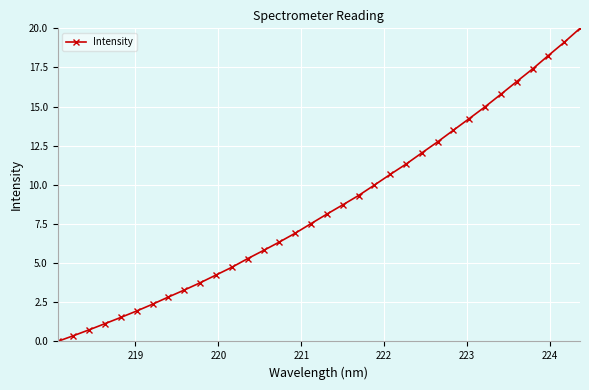

What is the average value?

8.6